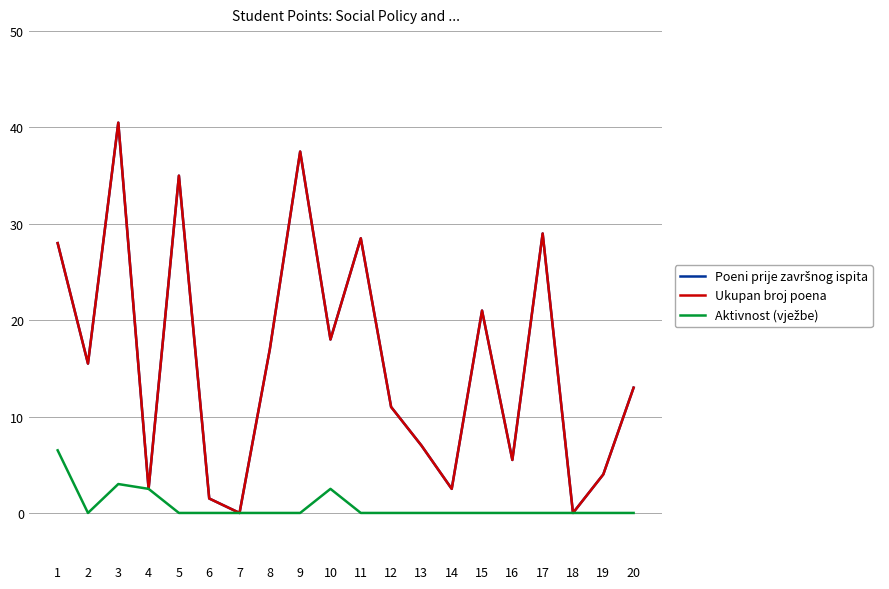

Which series has the widest spread of values?

Poeni prije završnog ispita